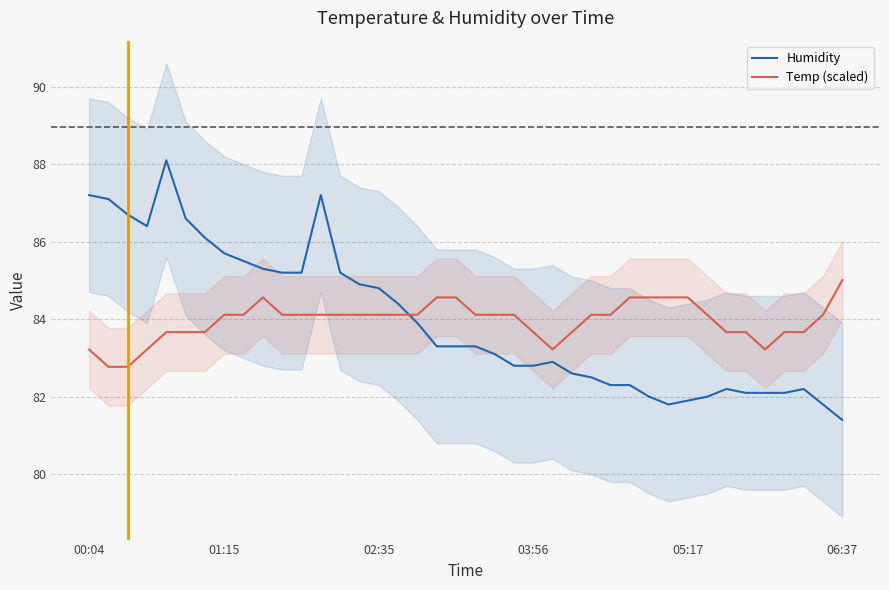

What is the difference between the maximum and minimum values in the Humidity series?

6.7